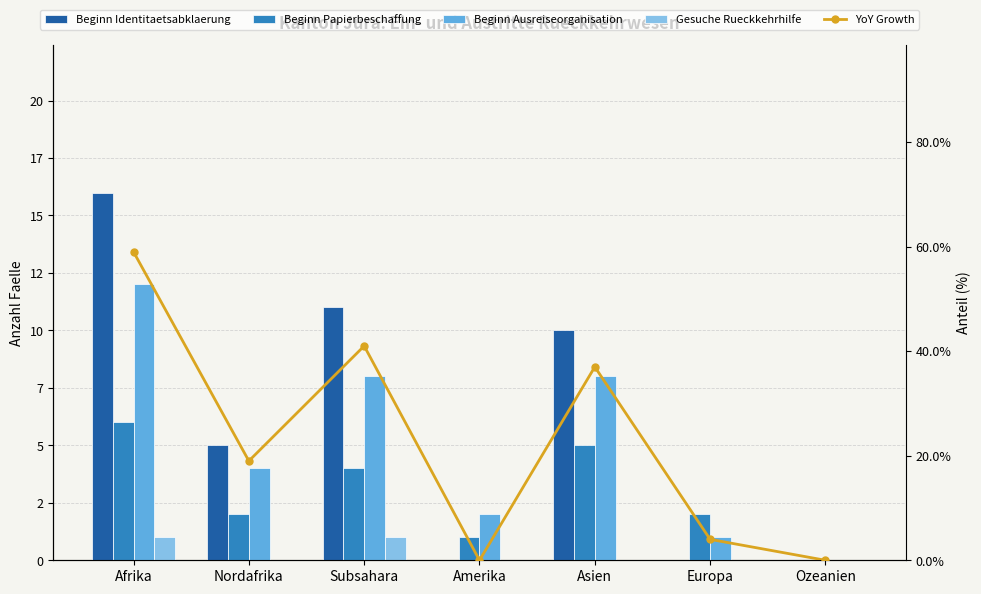

How many data points in YoY Growth are above 19?

3